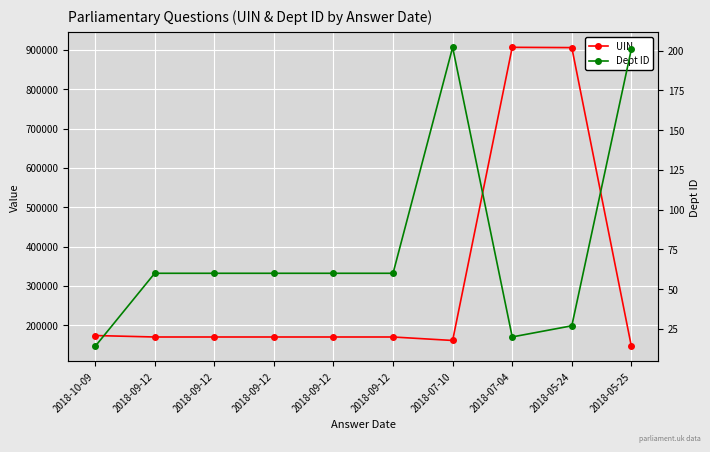

True or false: UIN and Dept ID cross at least once.

False